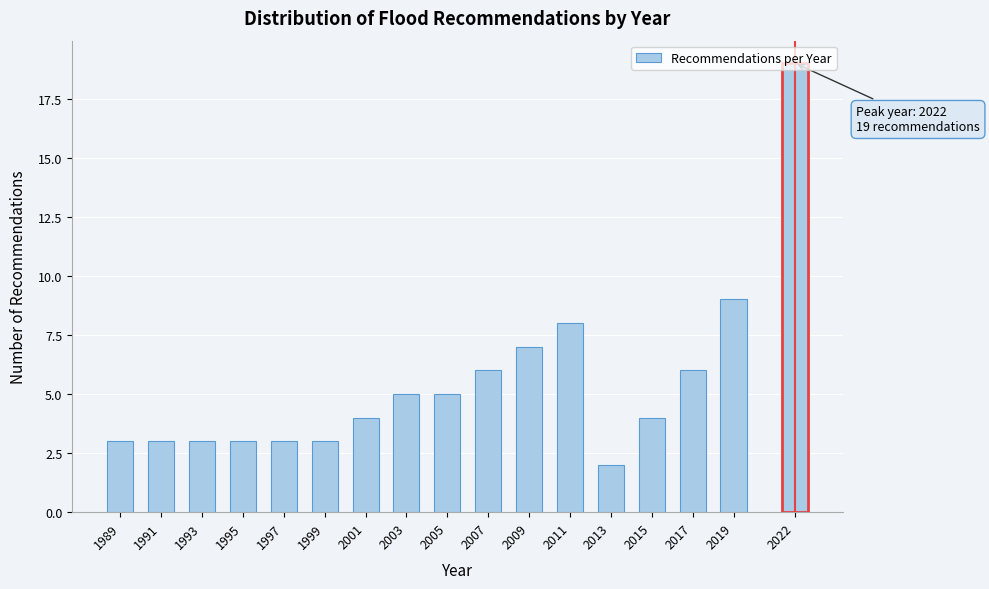

What is the average value?

5